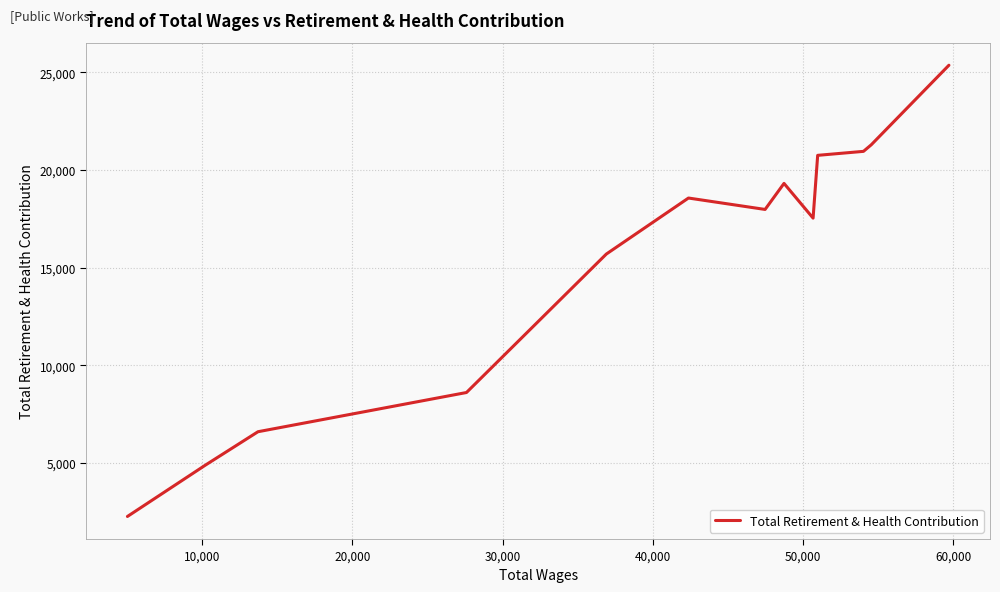

What is the smallest value displayed?

2260